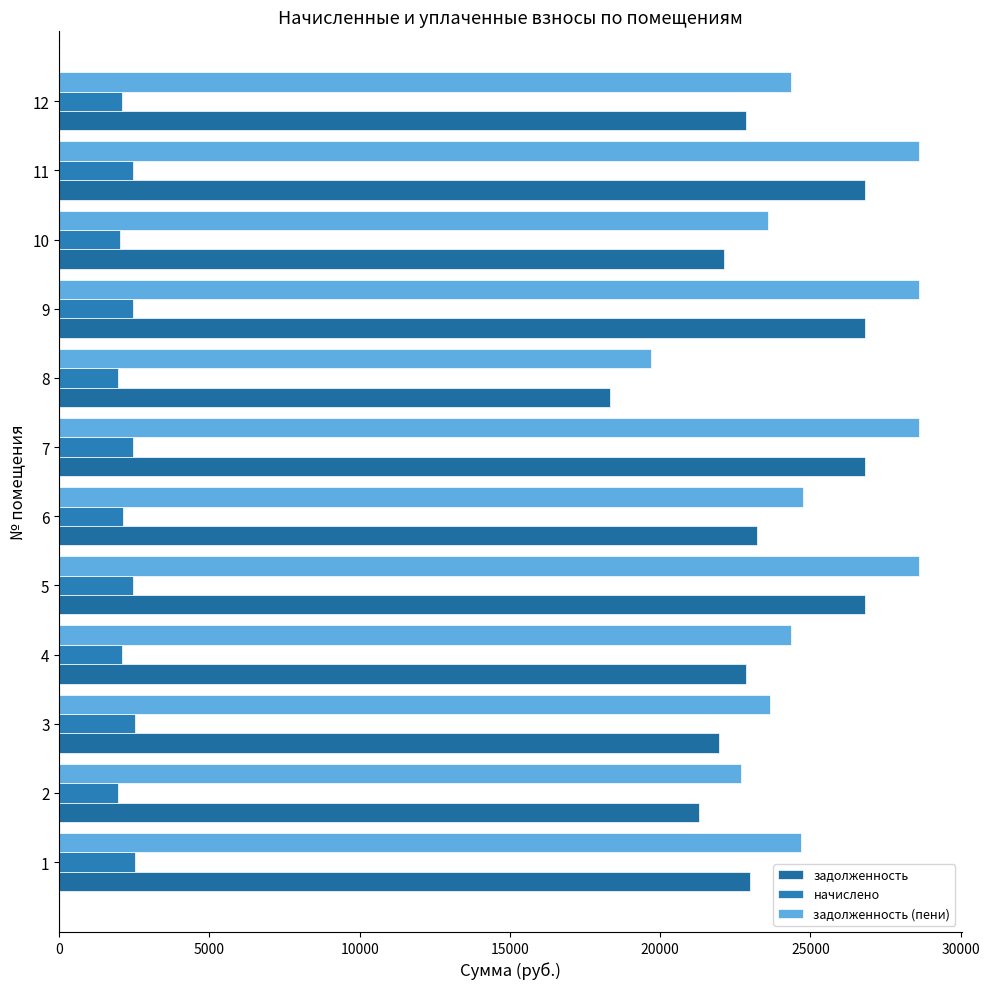

How many values in the задолженность (пени) series exceed 24700?

6